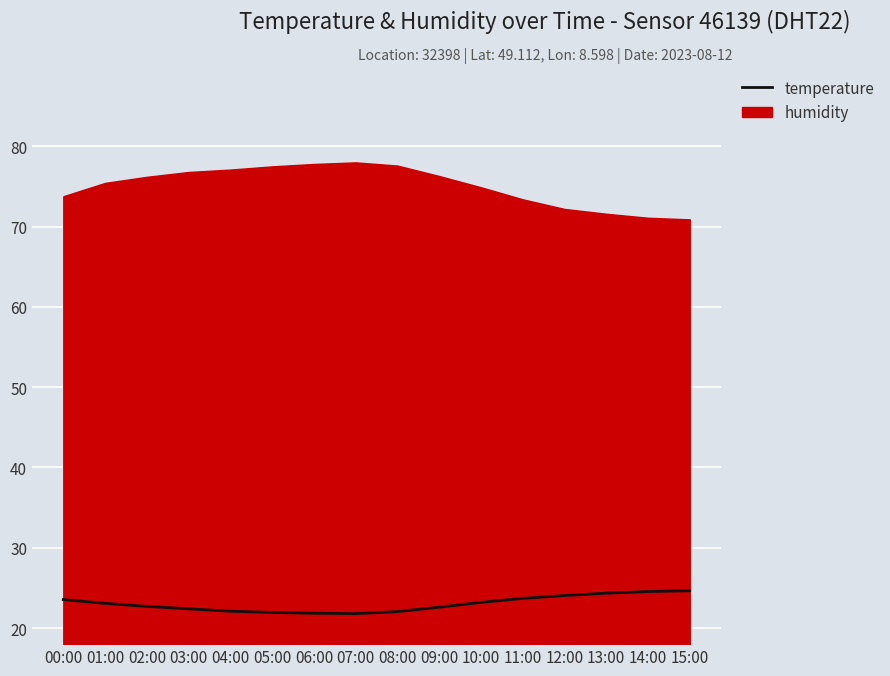

List the series in order of their peak value, lowest first.

temperature, humidity